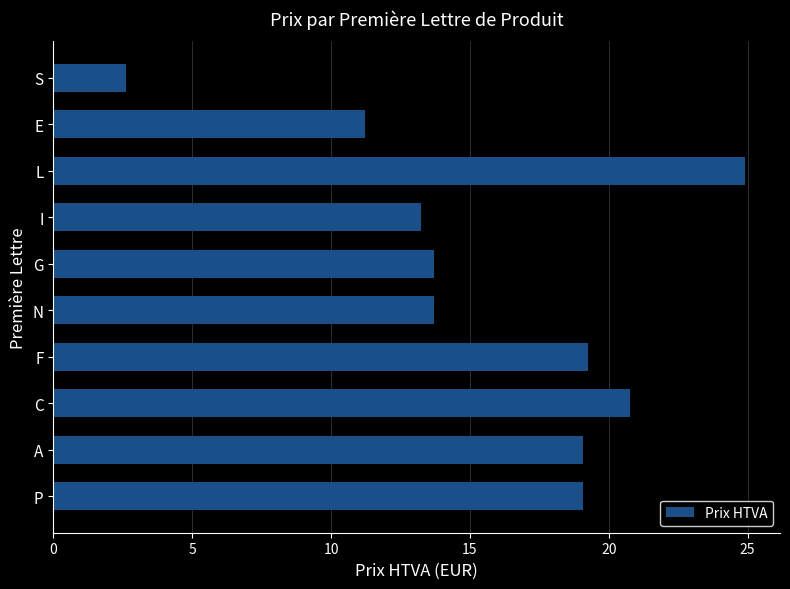

What is the difference between the values at S and E?

8.6